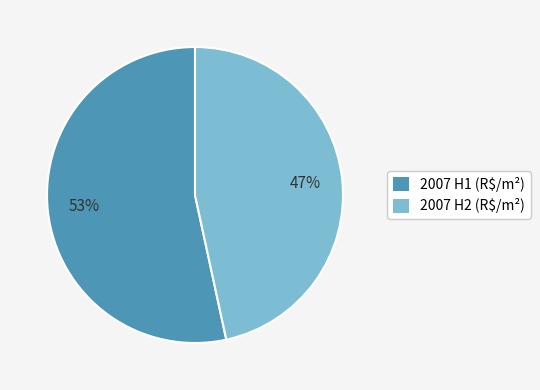

How many segments does this pie chart have?

2